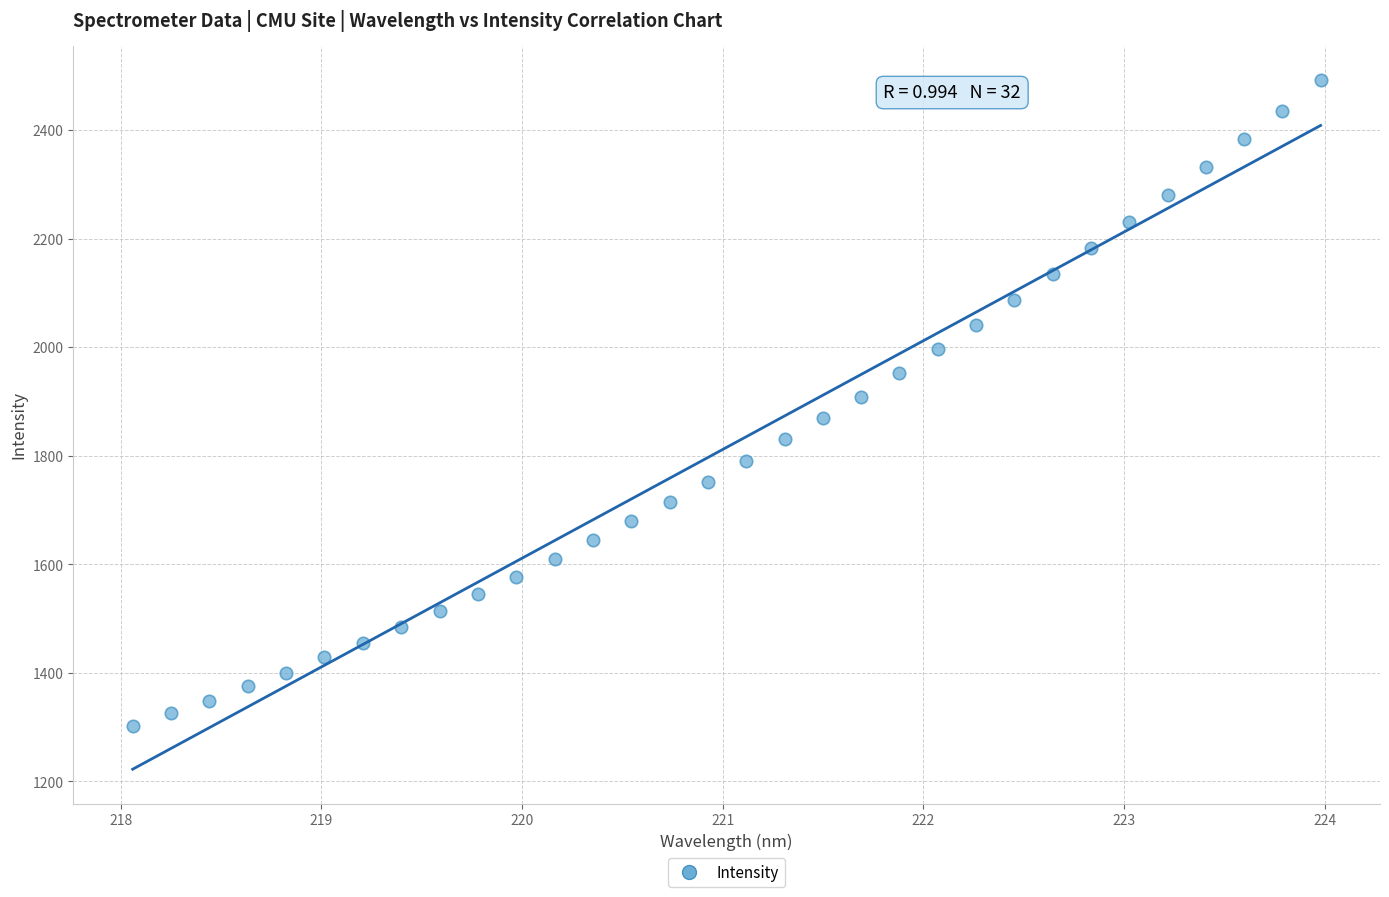

What is the range of X values (max minus min)?

5.9